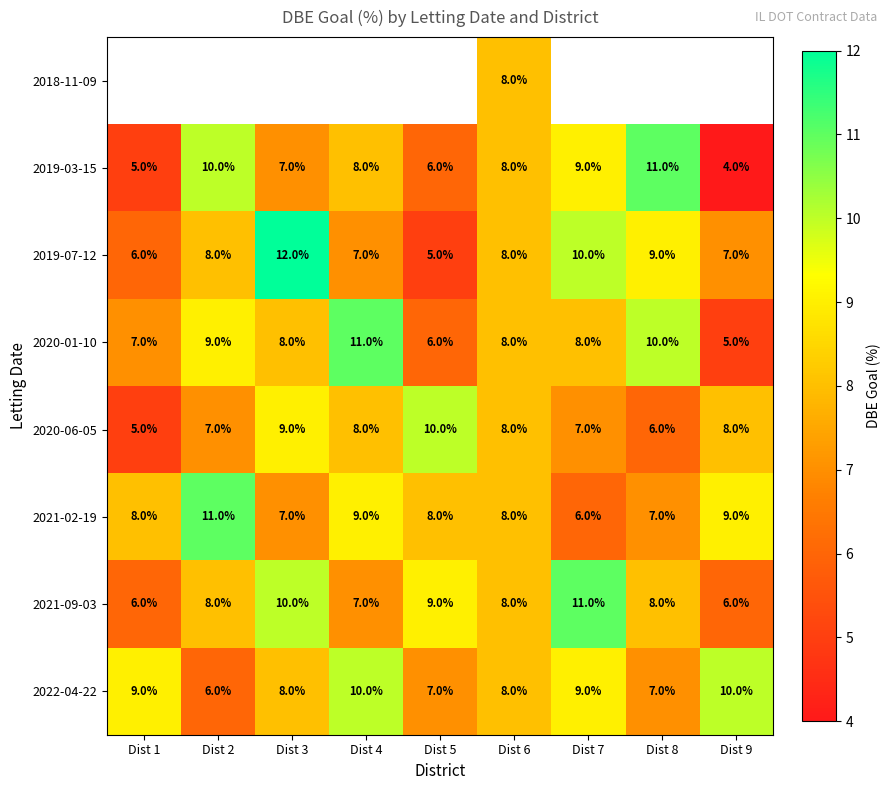

What is the greatest value displayed?

12.0